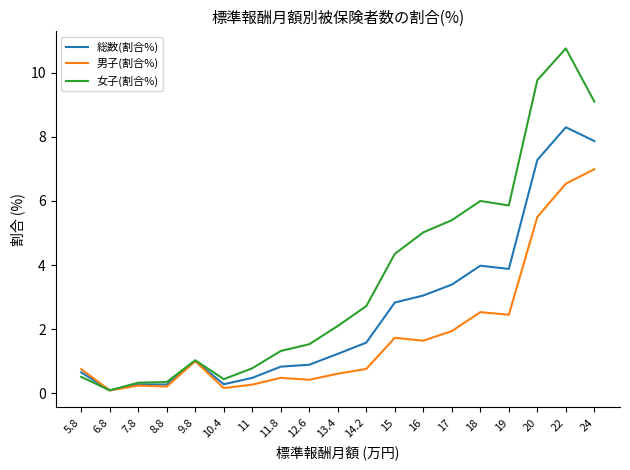

What is the sum of all 女子(割合%) values?

67.5